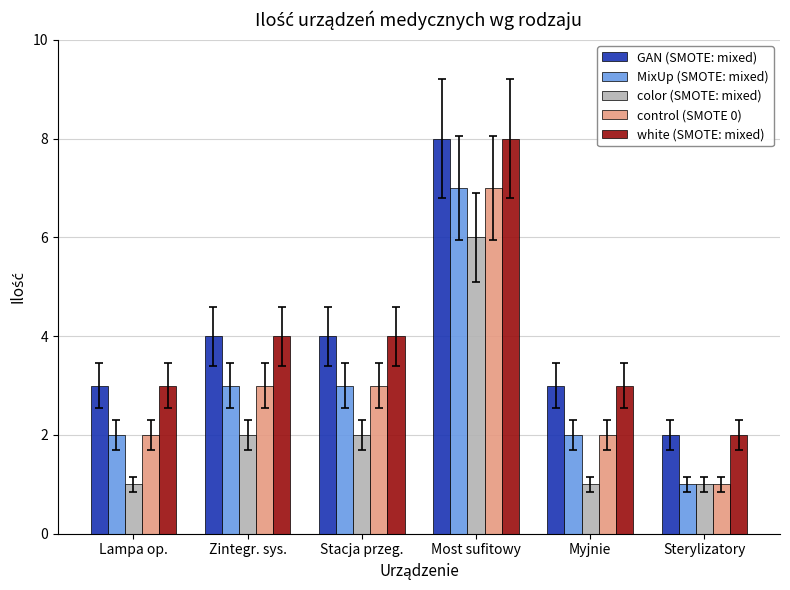

What is the difference between the maximum and minimum values in the MixUp (SMOTE: mixed) series?

6